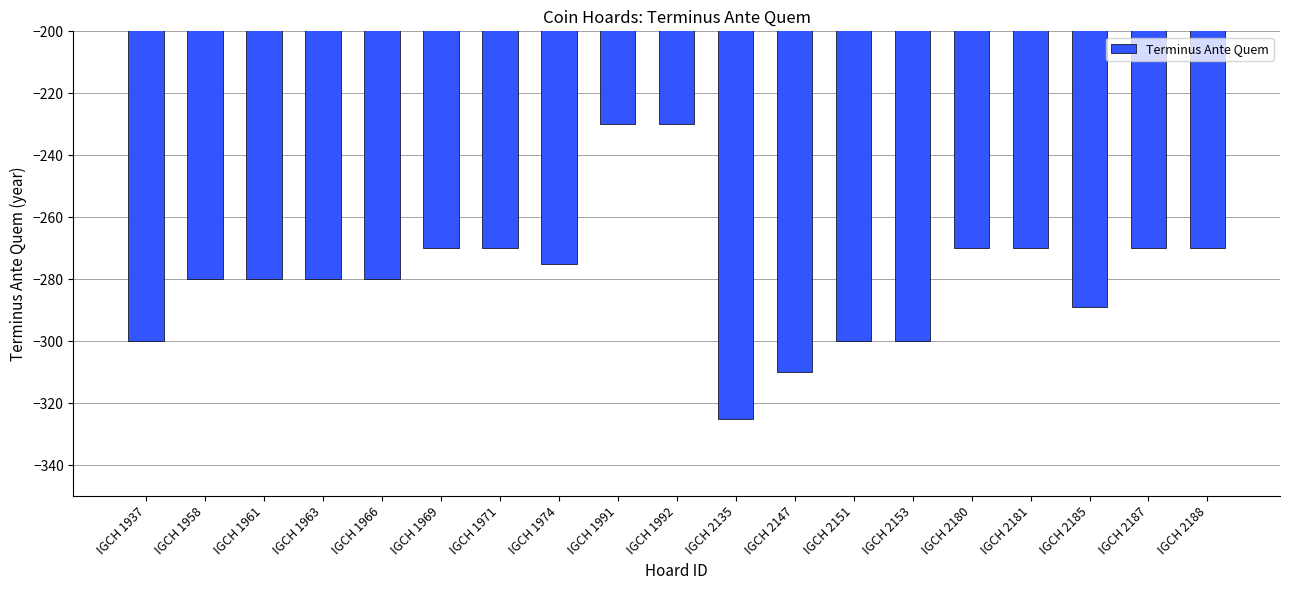

What is the value of the 2nd bar from the left?

-280